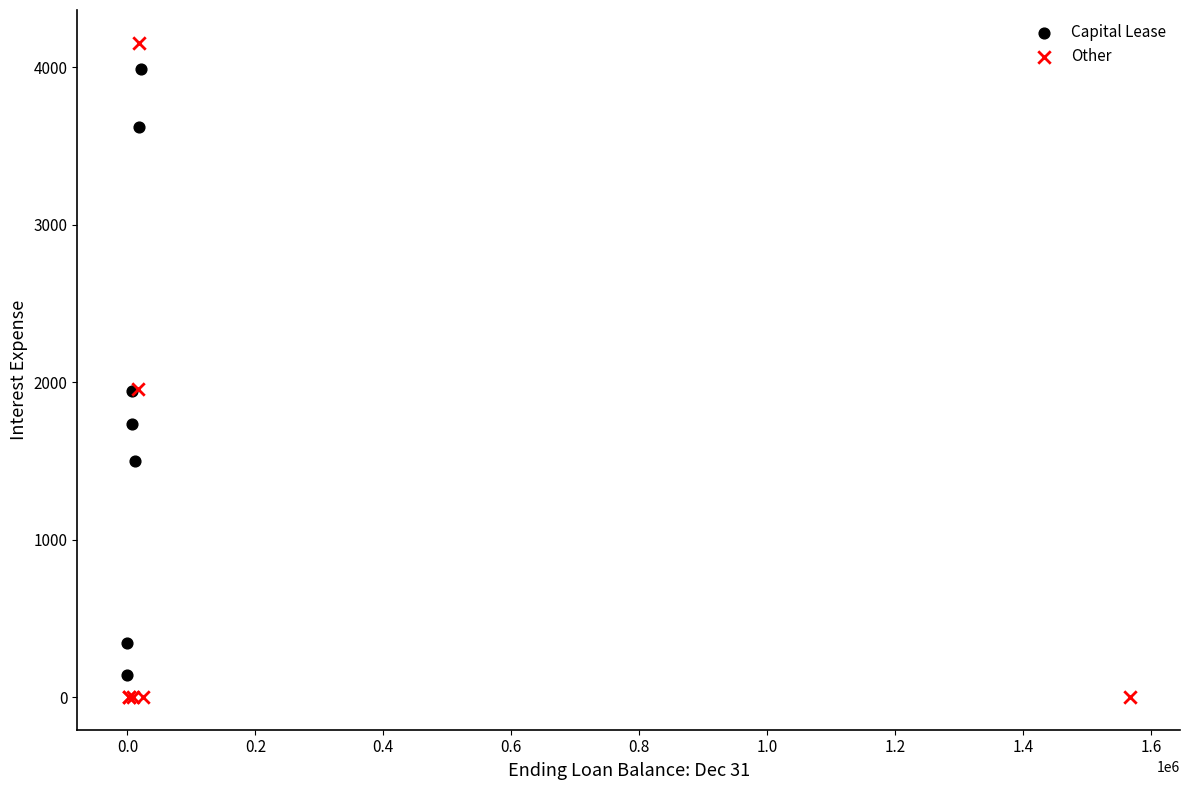

Which series has the widest spread of Y values?

Other